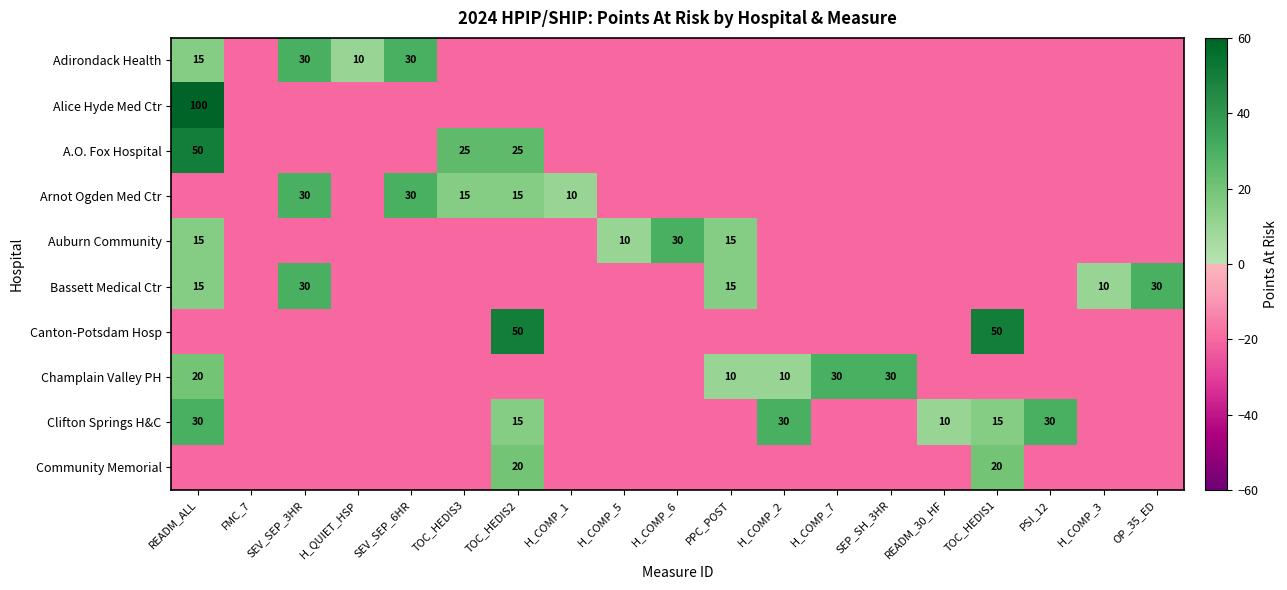

At which label is A.O. Fox Hospital closest to 15?

TOC_HEDIS3